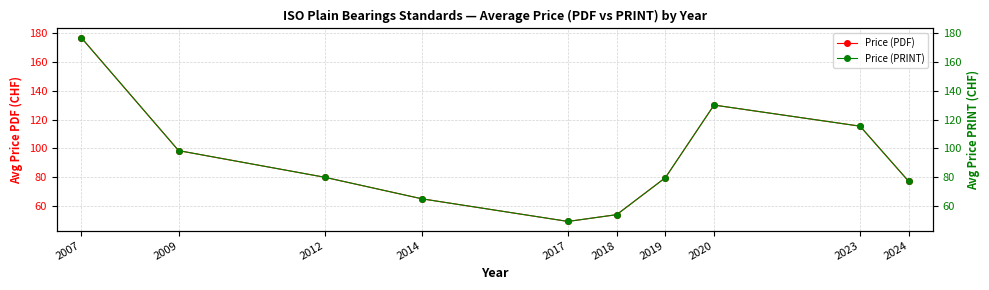

Between 2020 and 2024, which is larger?

2020